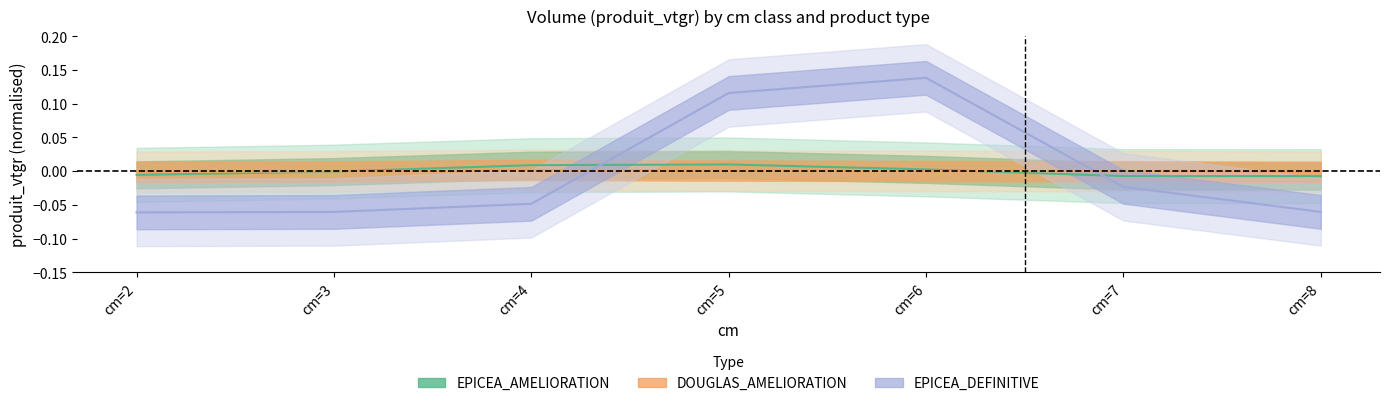

Rank the series at cm=8 from lowest to highest value.

EPICEA_DEFINITIVE, EPICEA_AMELIORATION, DOUGLAS_AMELIORATION